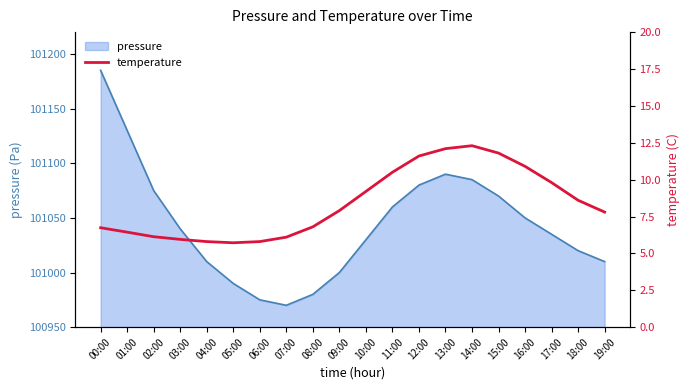

The pressure series shows 145664 at 03:00. True or false?

False